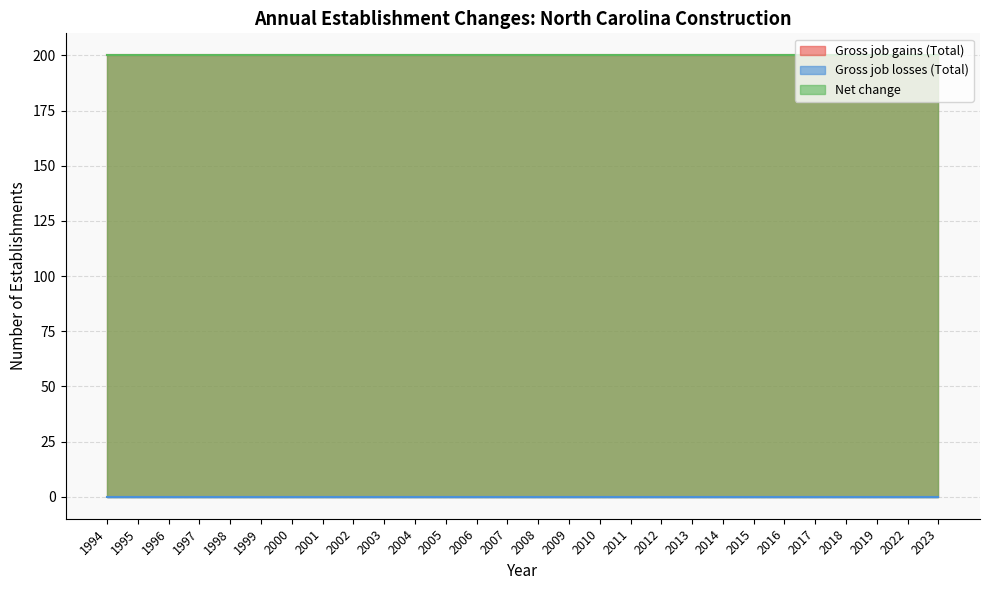

What is the total value across all series at 2011?

400